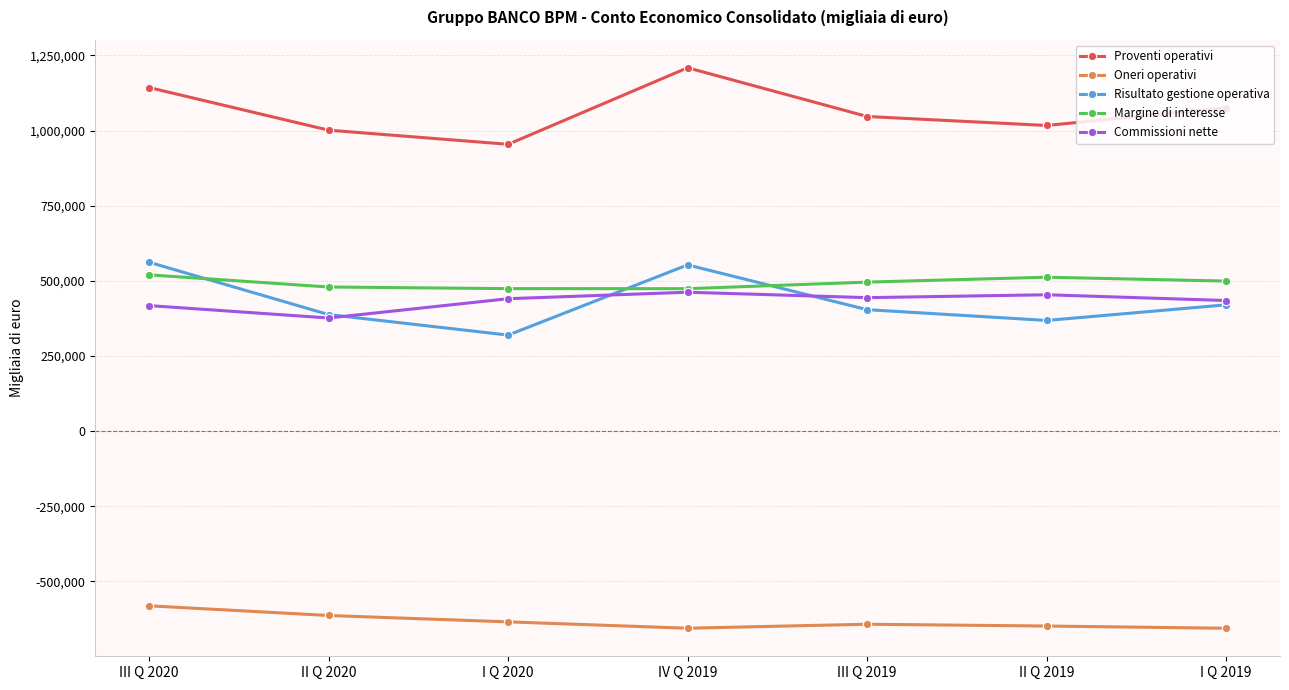

What are all the series names shown in the legend?

Proventi operativi, Oneri operativi, Risultato gestione operativa, Margine di interesse, Commissioni nette